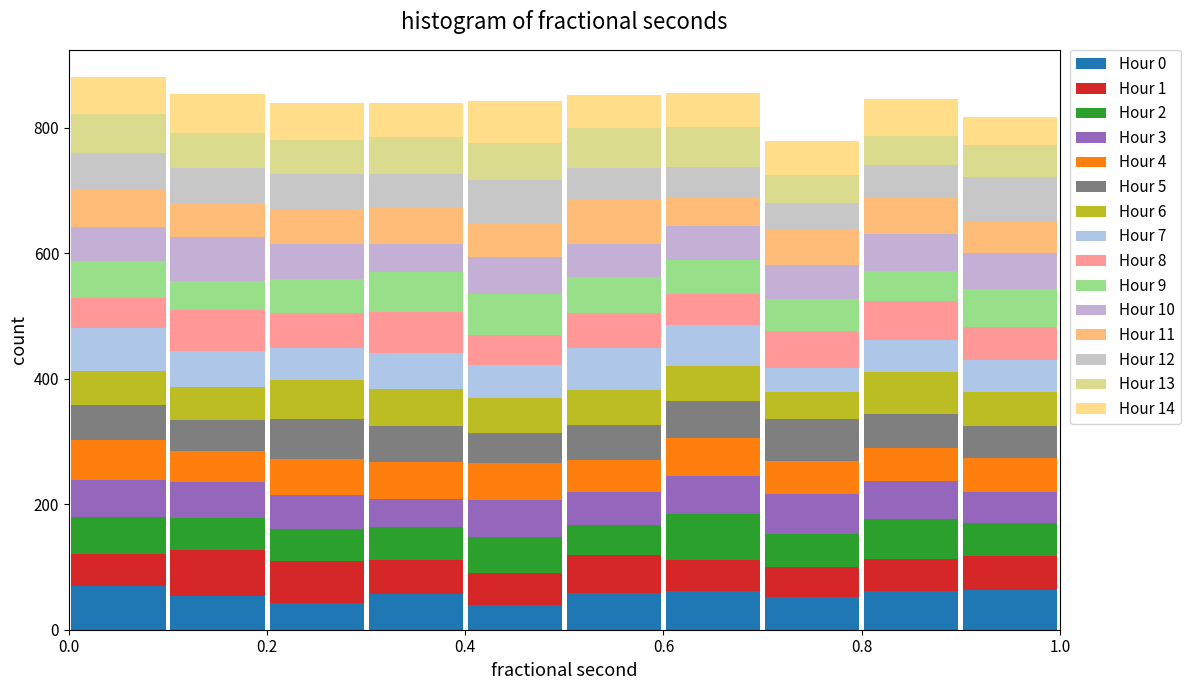

Reading left to right, transcribe this chart: for each stacked bar, give the range it covers on the x-axis and its total height. The values are not printed on the chart, so give them approximately, as read against the axis.

0.0 to 0.1: 880
0.1 to 0.2: 860
0.2 to 0.3: 840
0.3 to 0.4: 840
0.4 to 0.5: 840
0.5 to 0.6: 860
0.6 to 0.7: 860
0.7 to 0.8: 780
0.8 to 0.9: 840
0.9 to 1.0: 820